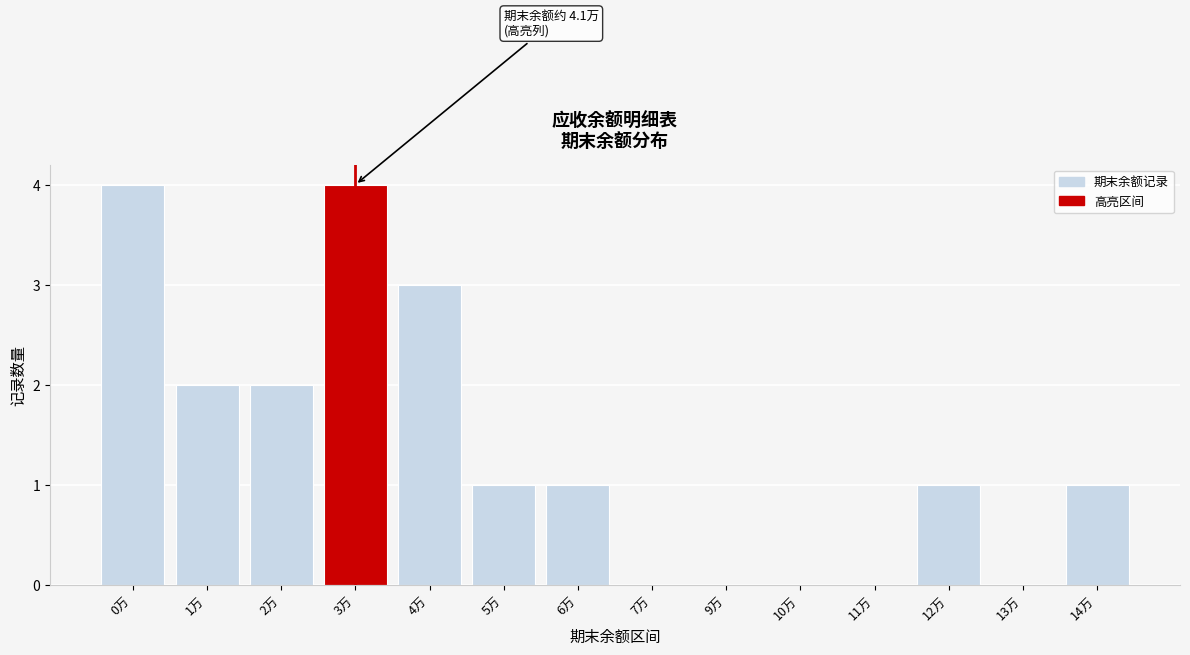

True or false: the data shows 5 at 3万.

False